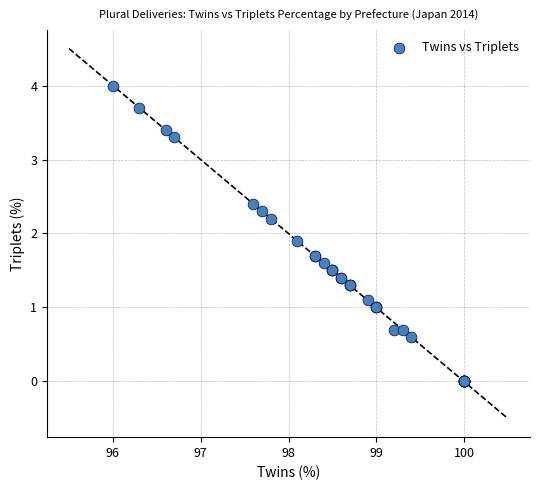

What Y value in the scatter plot is closest to 2?

1.9